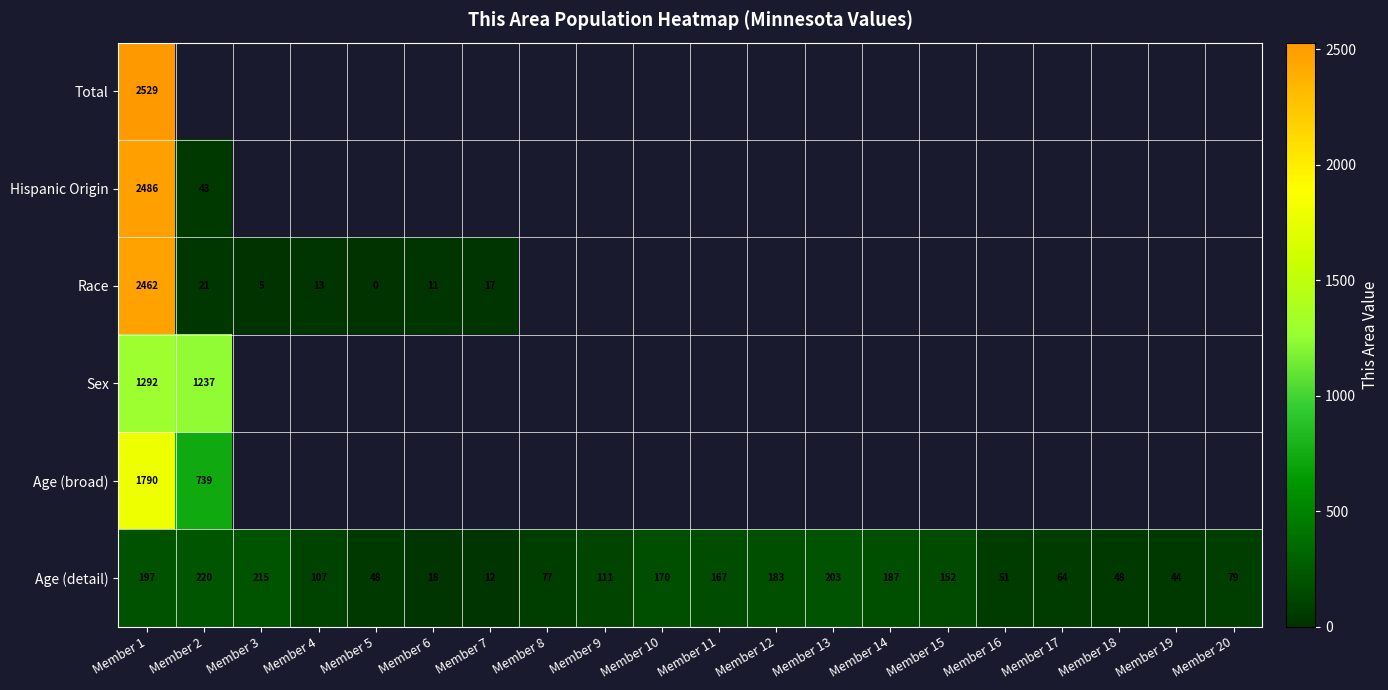

What is the difference between the maximum and minimum values in the Age (detail) series?

208